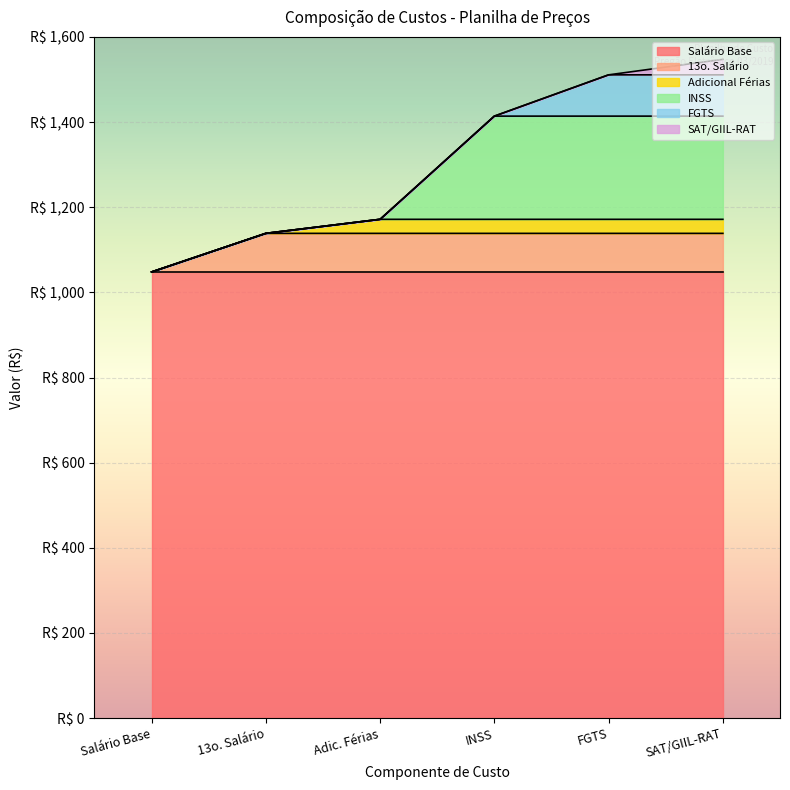

What is the difference between the maximum and minimum values in the Adicional de férias series?

33.0